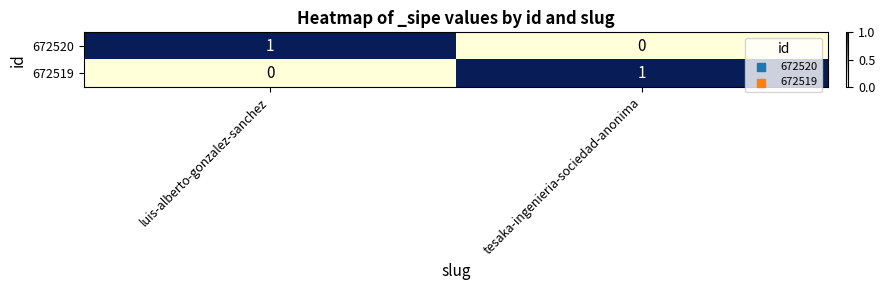

At which label is 672519 closest to 0?

luis-alberto-gonzalez-sanchez